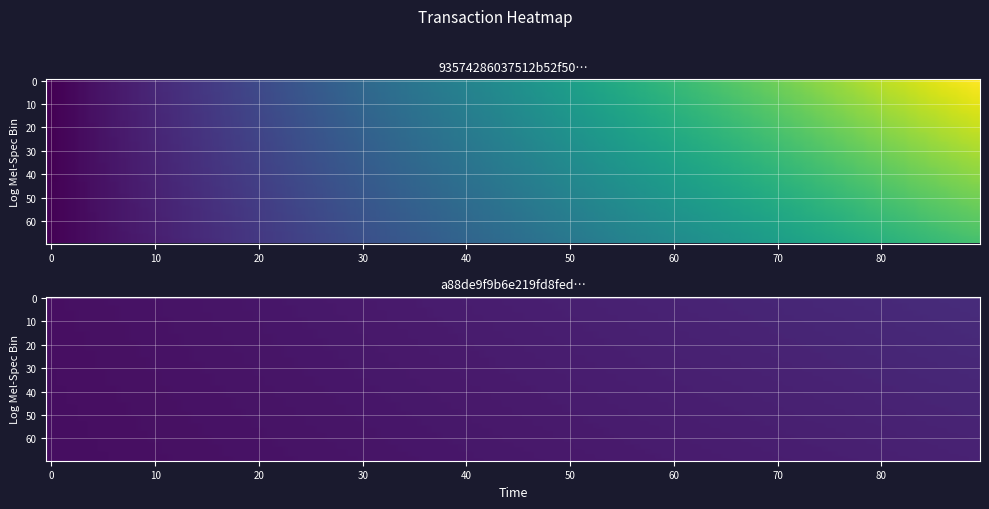

True or false: 93574286037512b52f50e5448896cdd69482772 has a value of 70 at io_index.

False